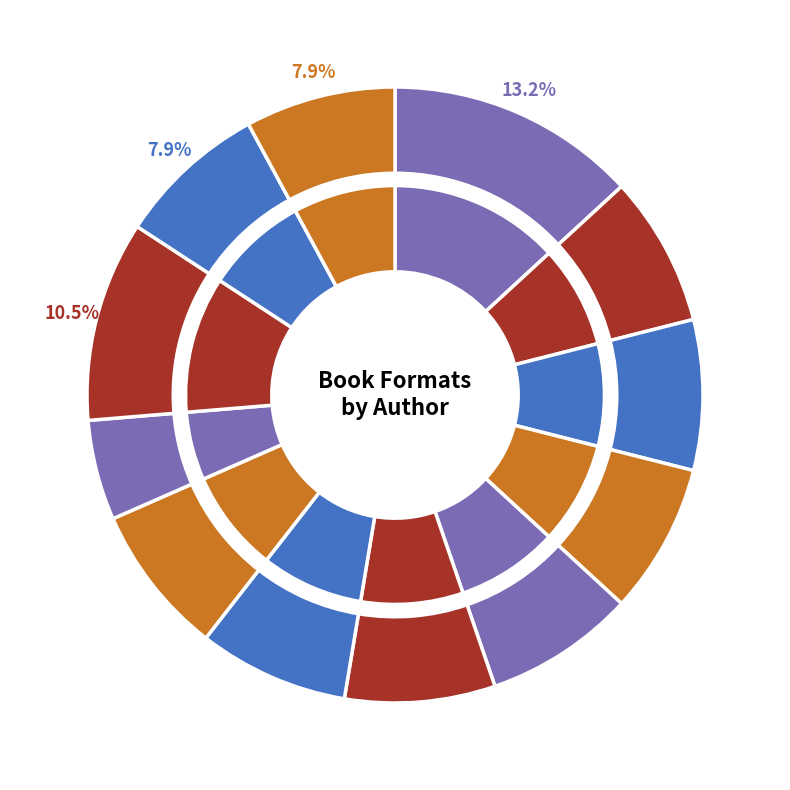

How many slices are in this pie chart?

12